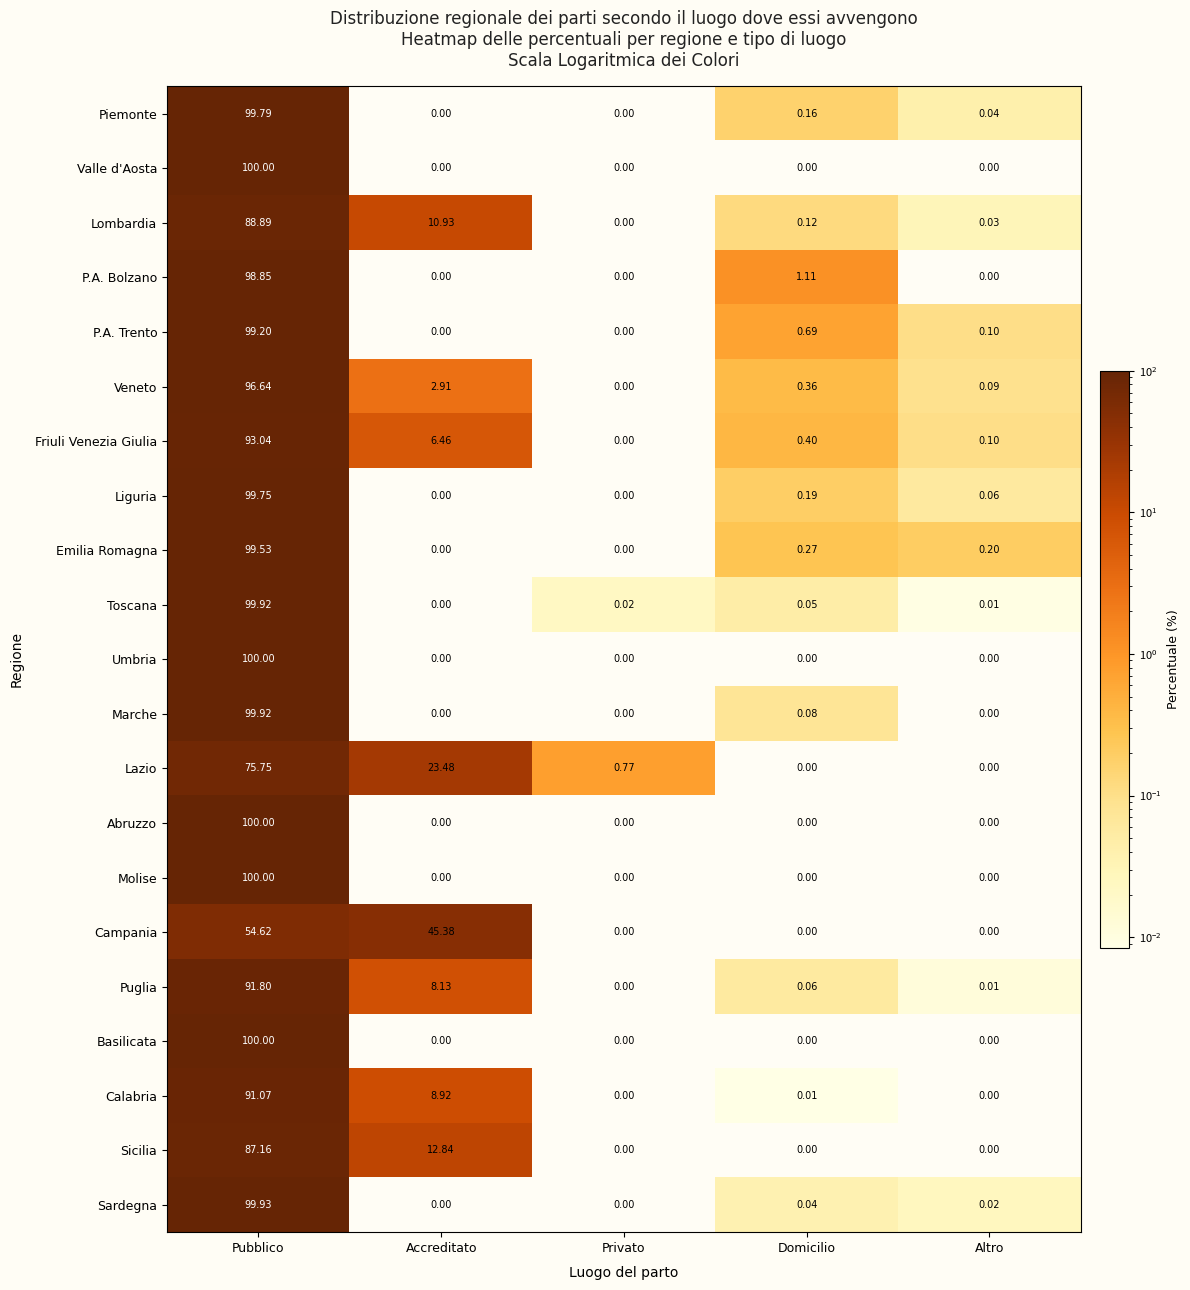

Is the value of Campania at Accreditato greater than the value of Sicilia at Privato?

Yes